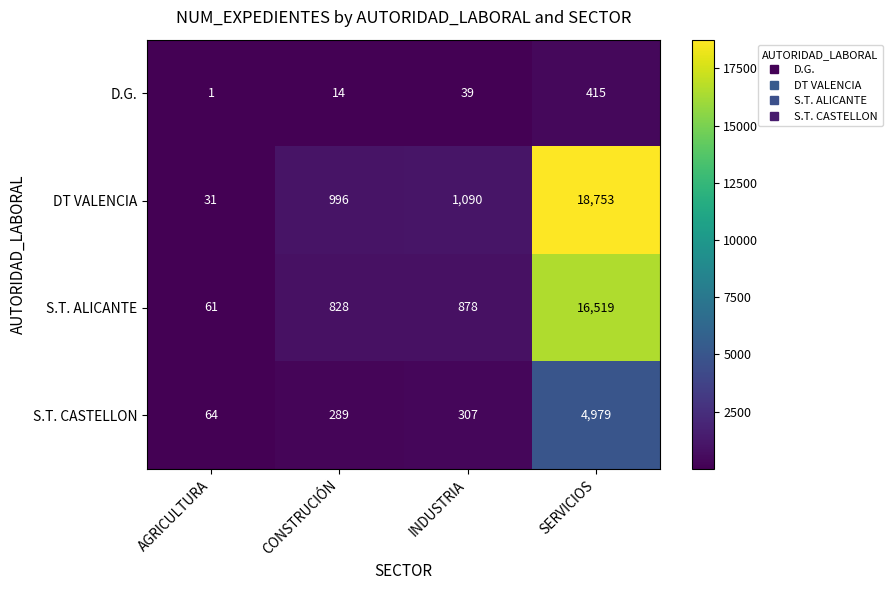

The value of DT VALENCIA at AGRICULTURA is 31. True or false?

True